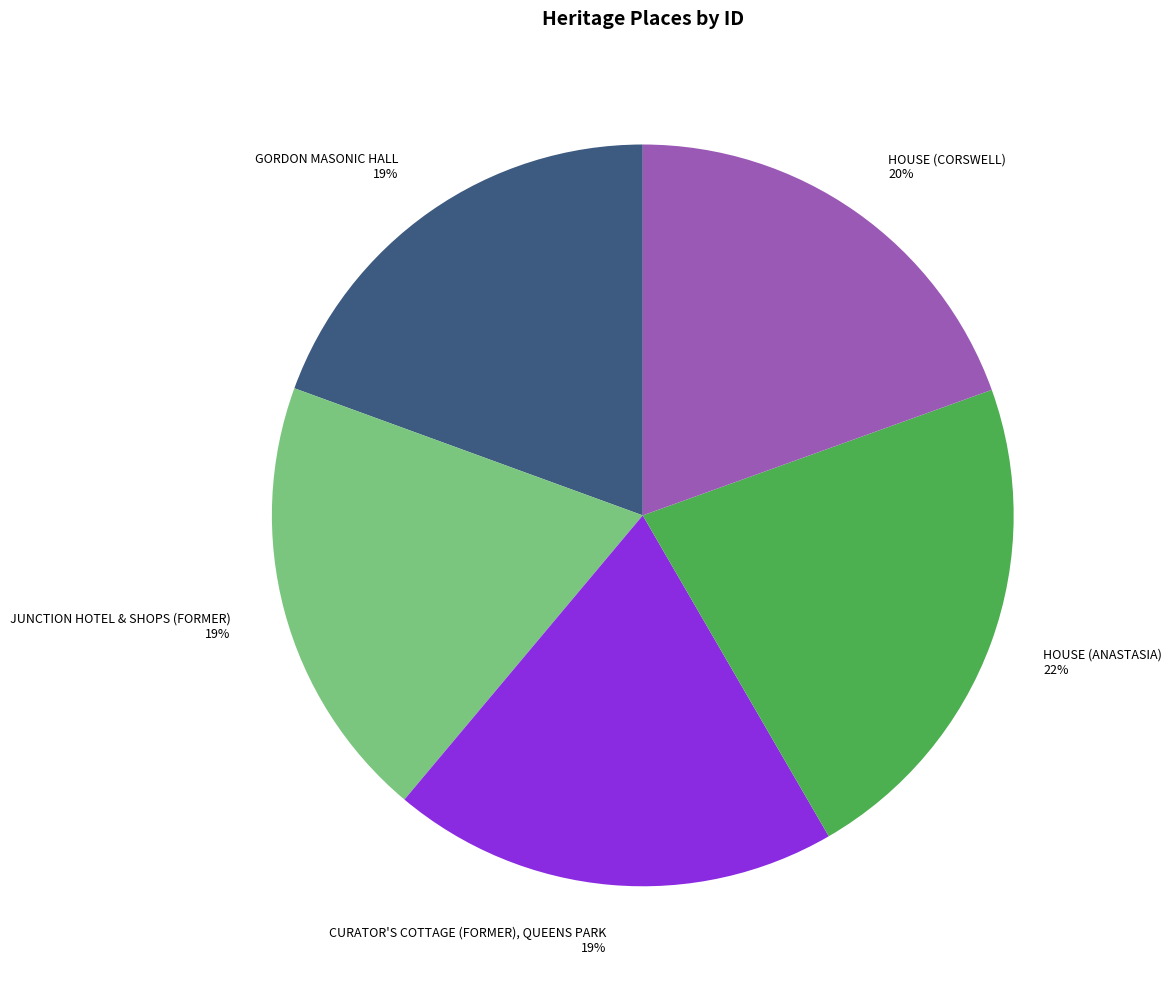

The GORDON MASONIC HALL 19% slice represents 28% of the pie. True or false?

False